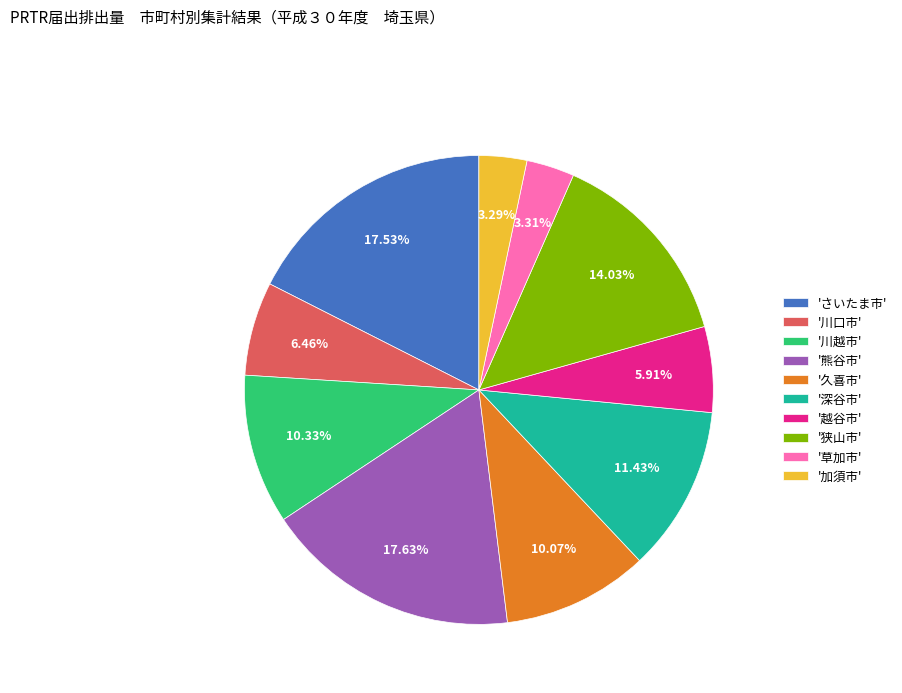

Between 'さいたま市' and '加須市', which is larger?

'さいたま市'